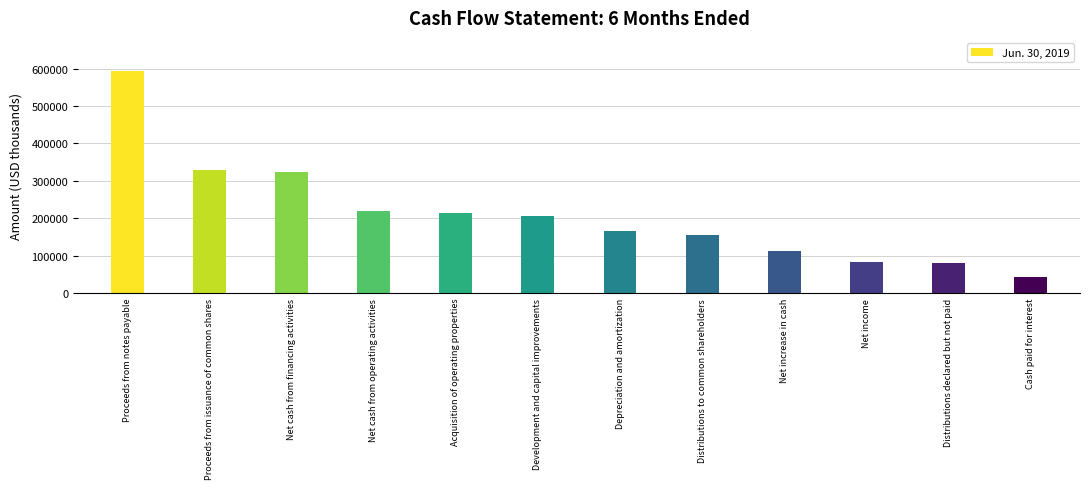

The chart shows a value of 109553 at Distributions declared but not paid. True or false?

False